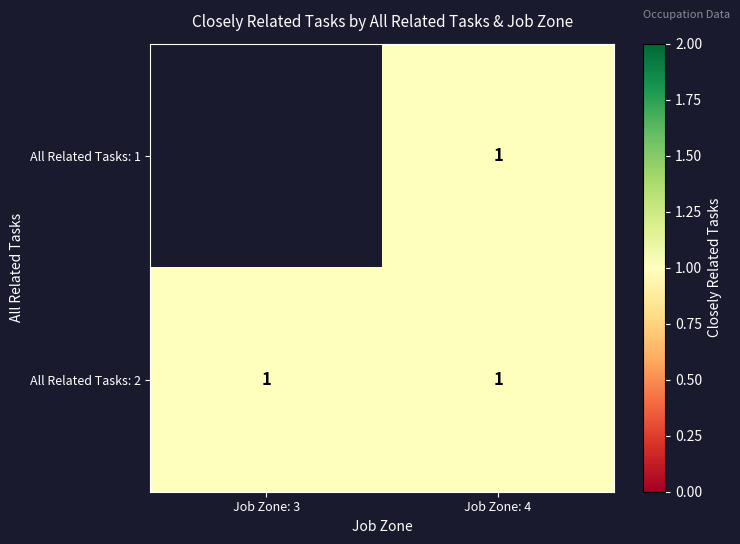

At which category is the sum across all series the highest?

Job Zone: 4